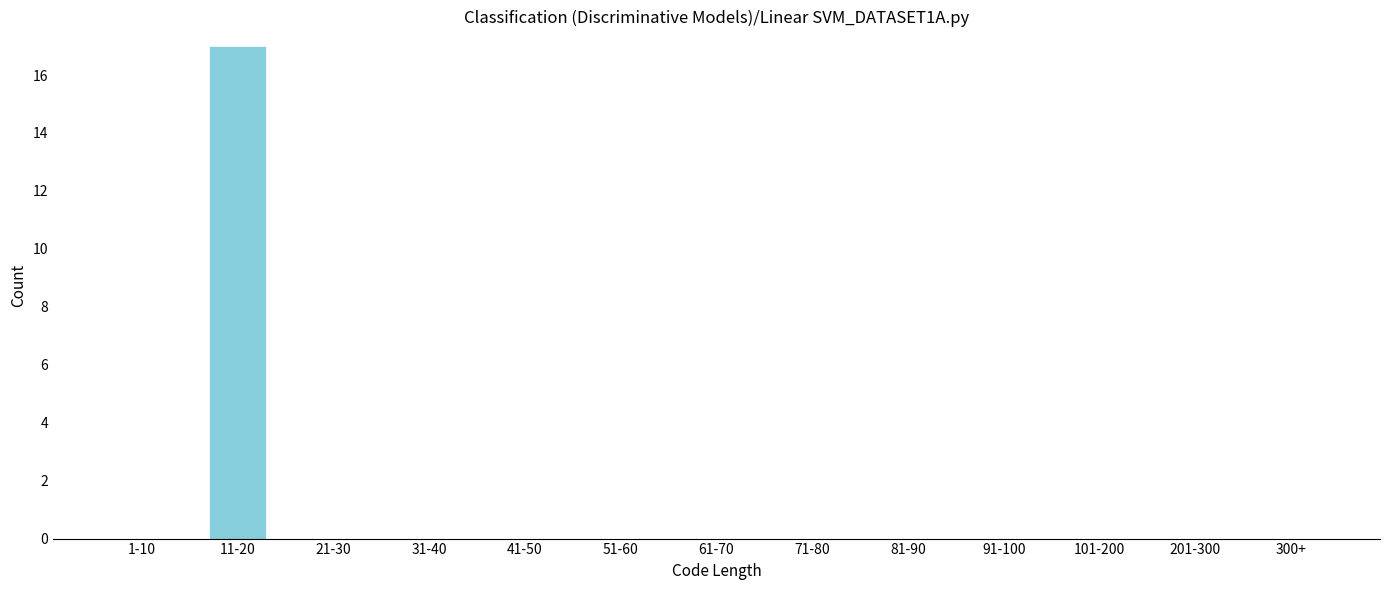

Reading right to left, transcribe all the data shown in this chart.

300+=0	201-300=0	101-200=0	91-100=0	81-90=0	71-80=0	61-70=0	51-60=0	41-50=0	31-40=0	21-30=0	11-20=17	1-10=0